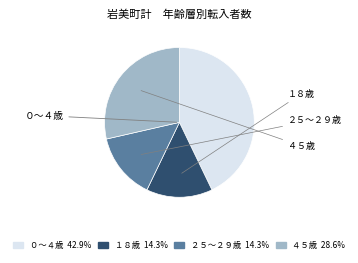

How many segments does this pie chart have?

4